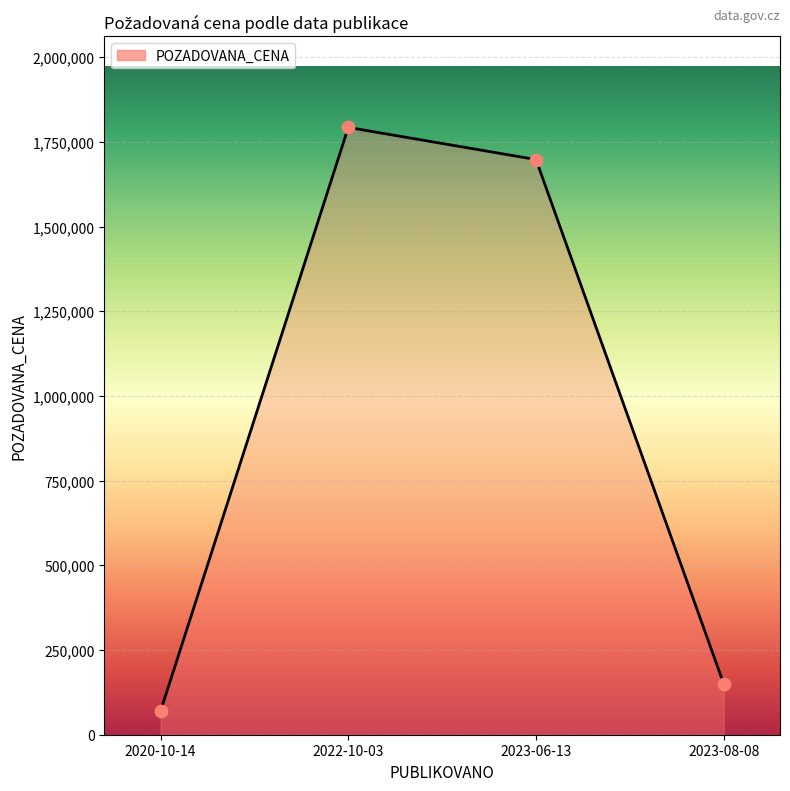

What is the change in value from 2023-06-13 to 2023-08-08?

-1548241